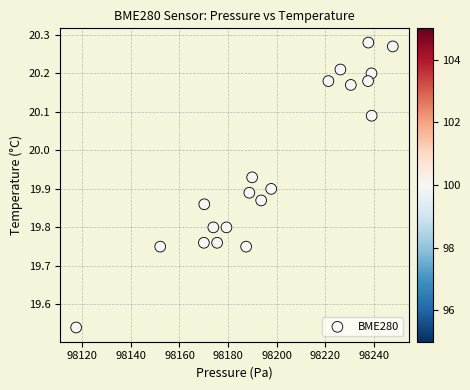

What is the range of X values (max minus min)?

130.3